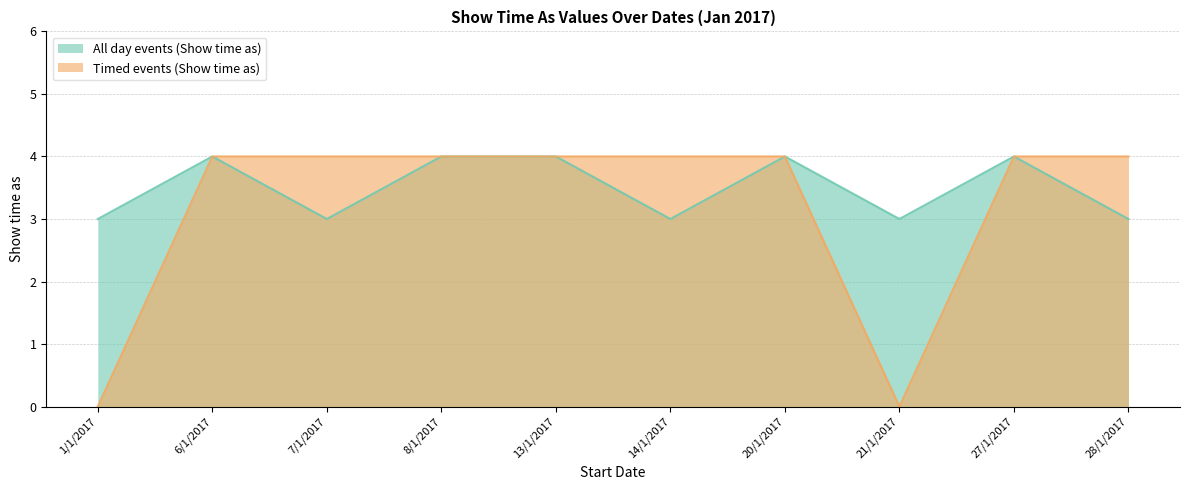

Which series has the largest total across all categories?

All day events (Show time as)